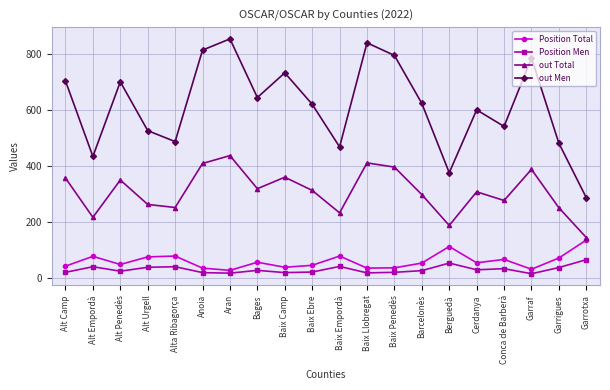

Count the number of categories in the chart.

20